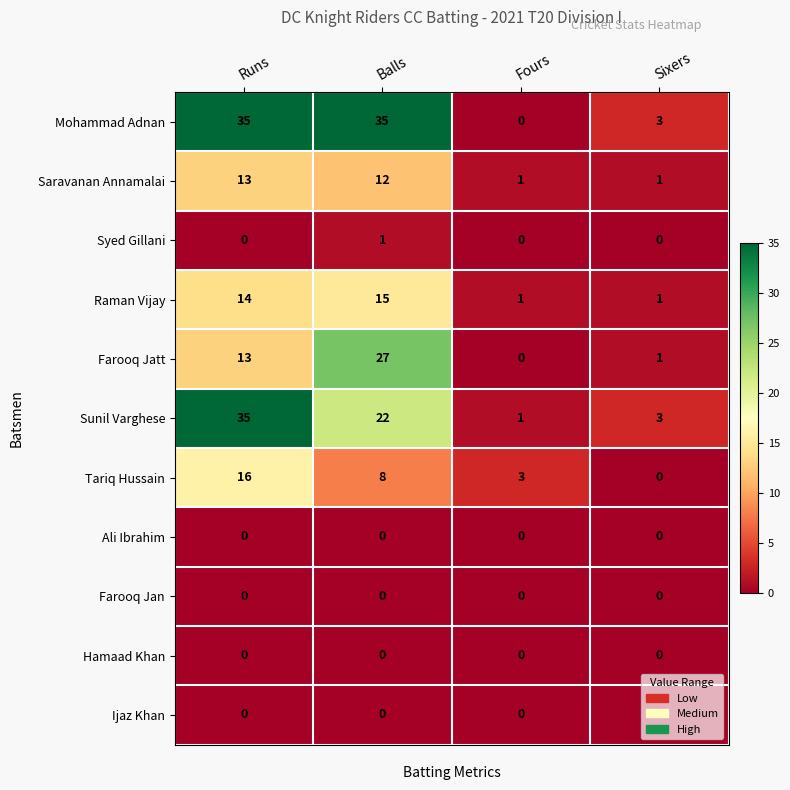

What is the maximum value shown in the chart?

35